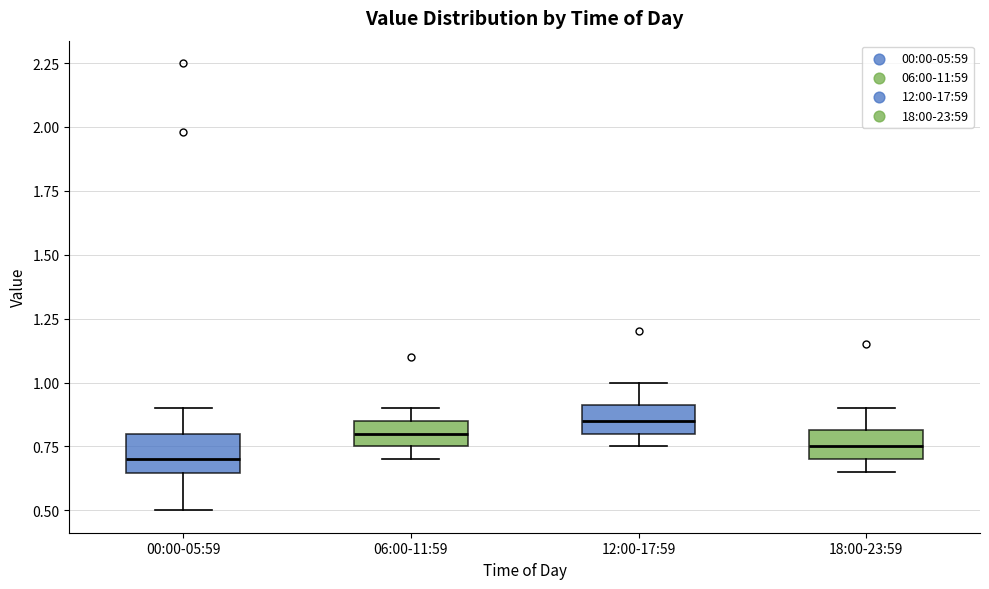

Which box has the lowest median line?

00:00-05:59